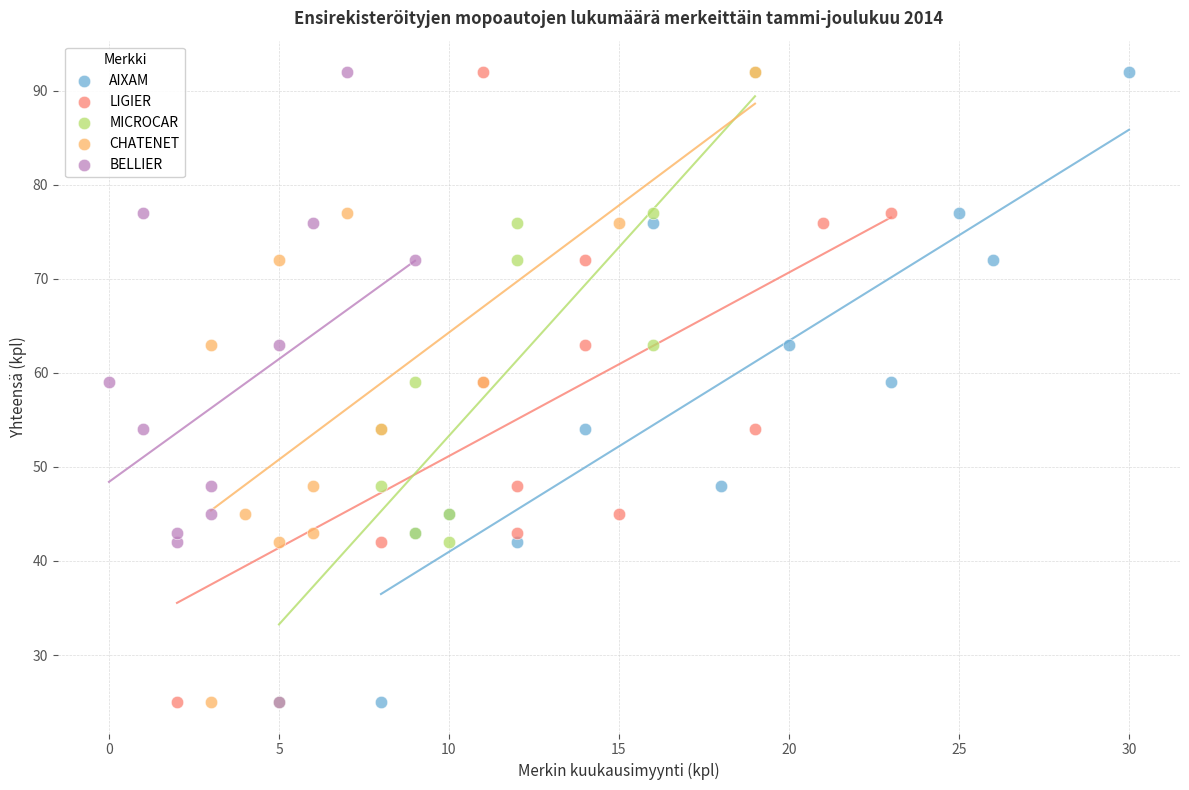

What are all the series names shown in the legend?

AIXAM, LIGIER, MICROCAR, CHATENET, BELLIER